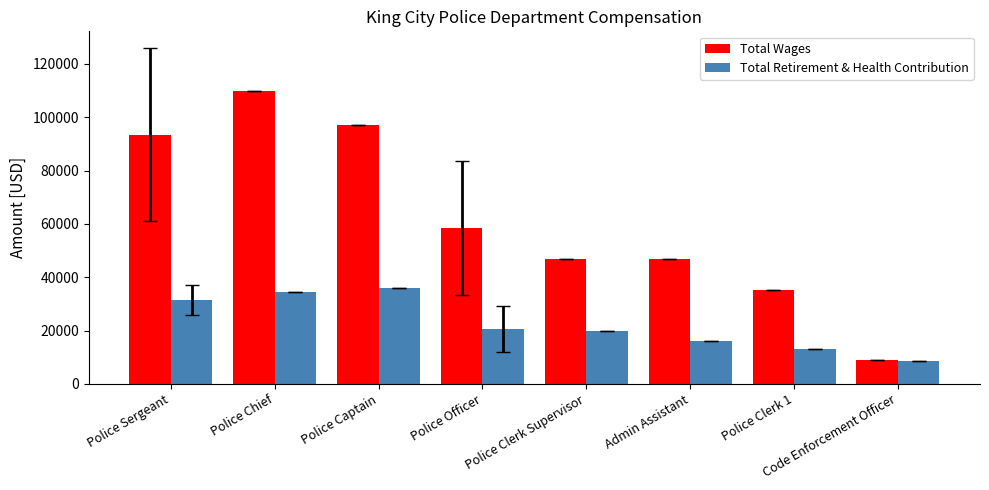

What is the difference between the Total Wages values at Code Enforcement Officer and Police Clerk Supervisor?

38114.0